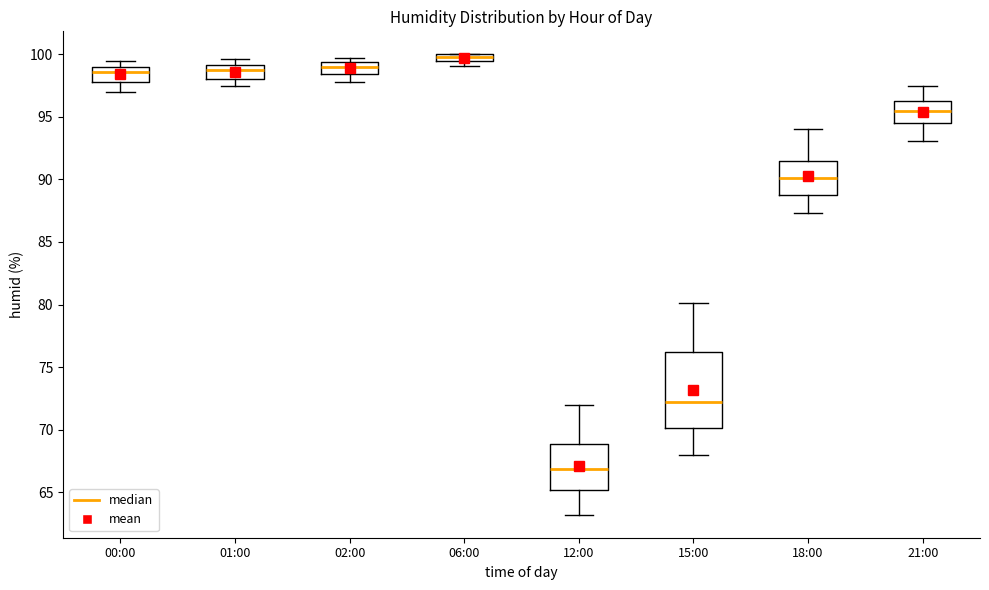

Which box is the tallest, from its lower edge to its upper edge?

15:00